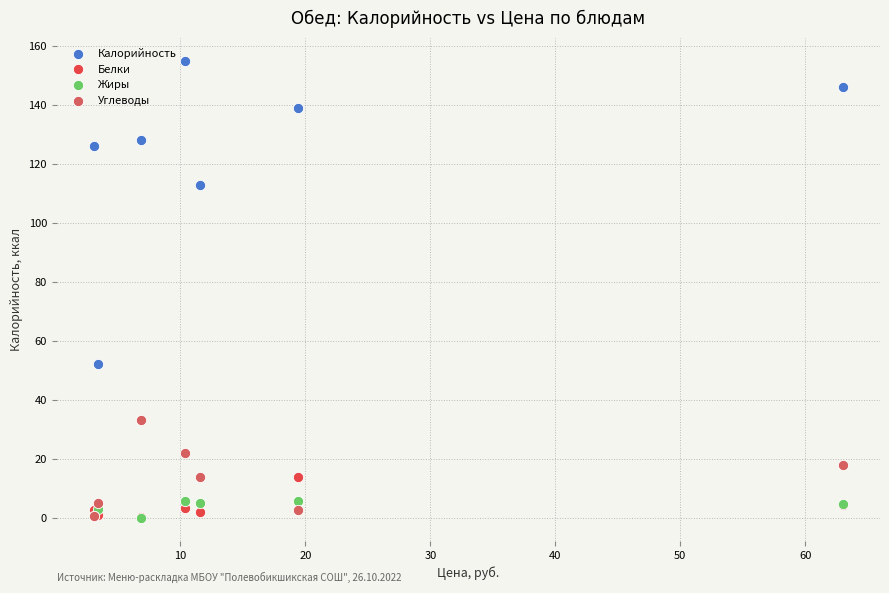

Across all series, what Y value is closest to 77?

52.0